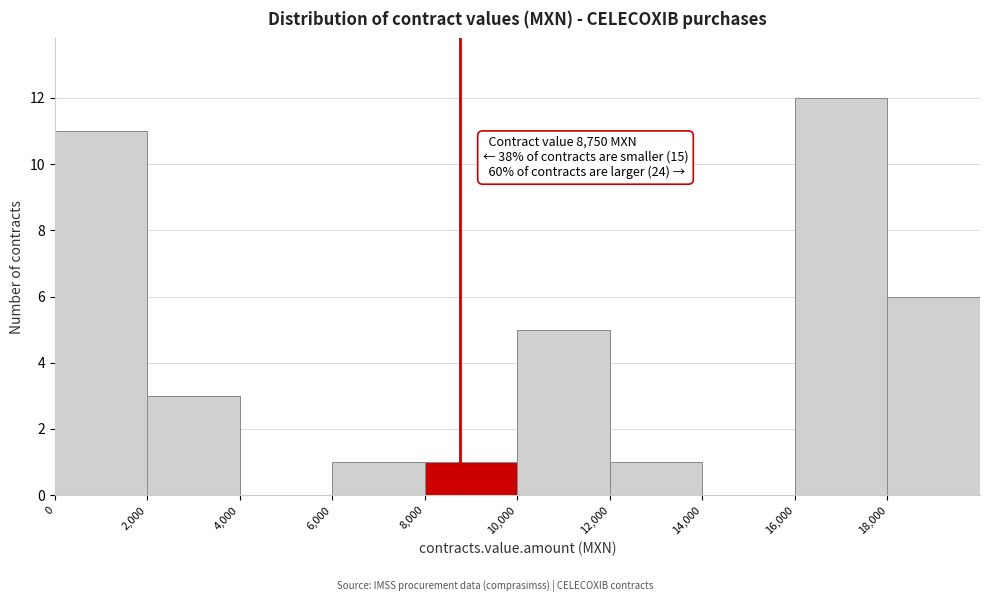

Which range on the x-axis has the tallest bar?

16000 to 18000